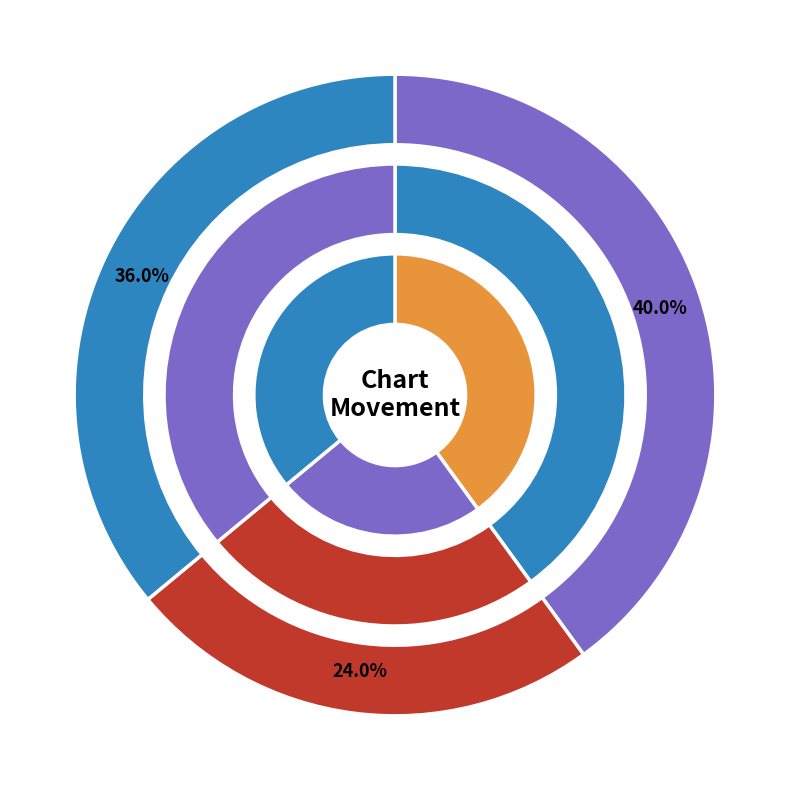

To the nearest percent, what is the difference between the down and - slice percentages?

12%